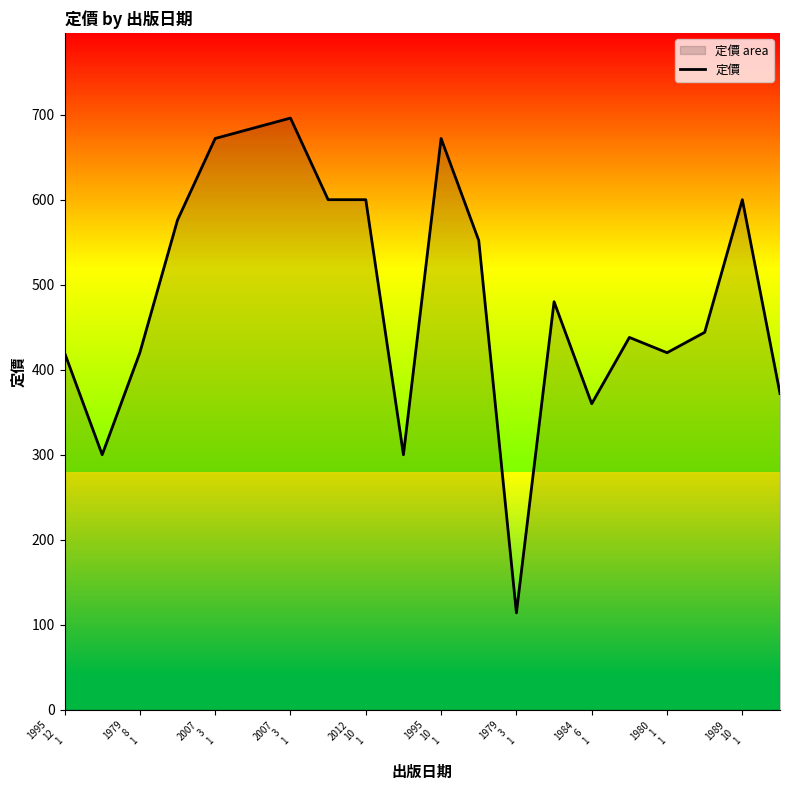

How many series are shown in this chart?

1